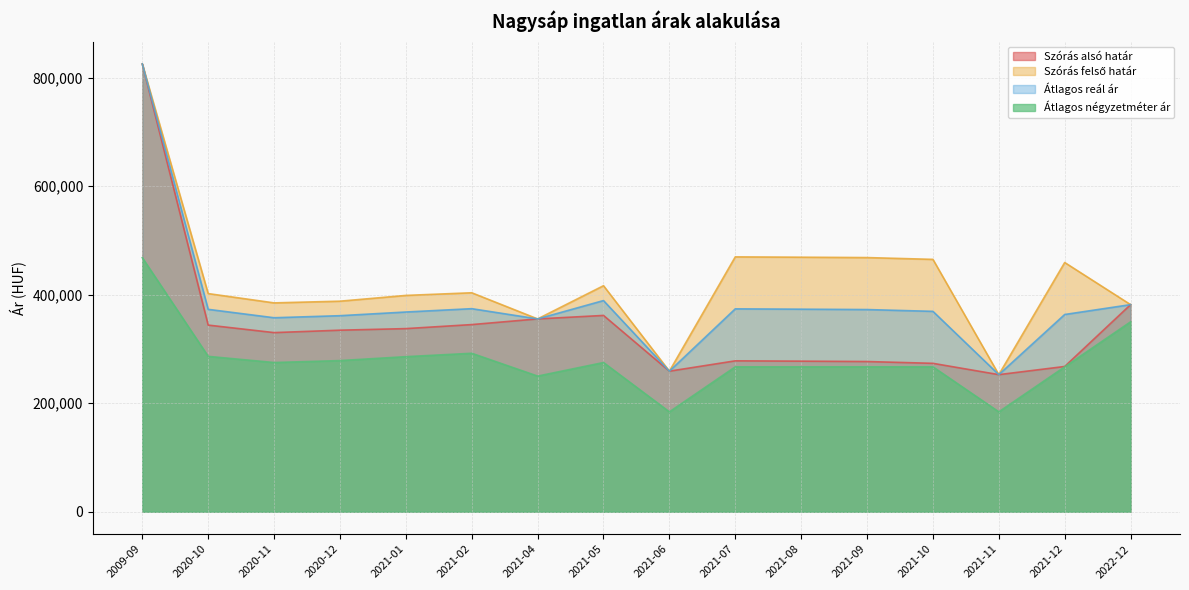

How many values in the Átlagos négyzetméter ár series are below 275000?

8